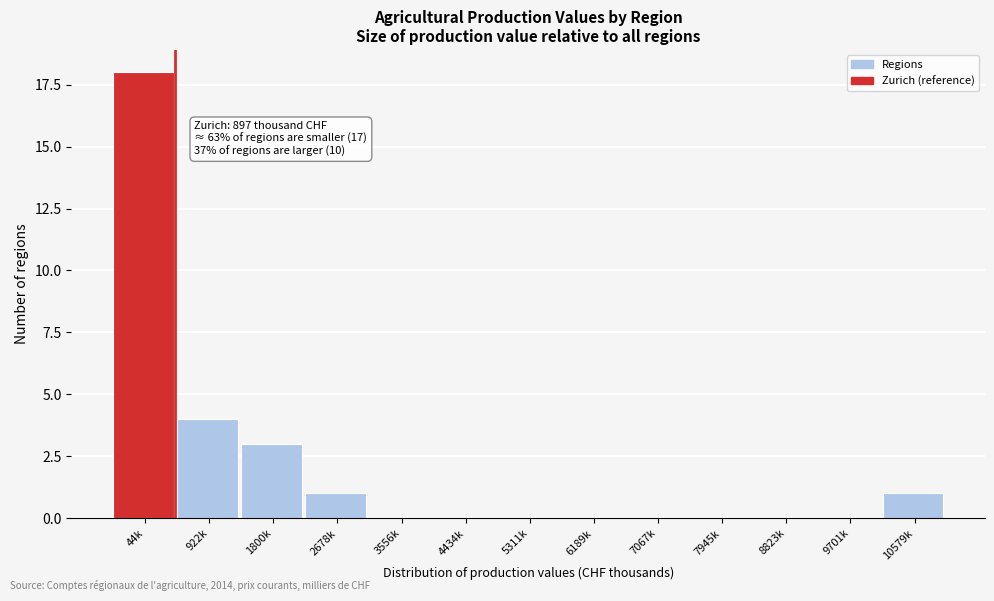

Reading left to right, what are all the values shown in this chart?

44k=18	922k=4	1800k=3	2678k=1	3556k=0	4434k=0	5311k=0	6189k=0	7067k=0	7945k=0	8823k=0	9701k=0	10579k=1